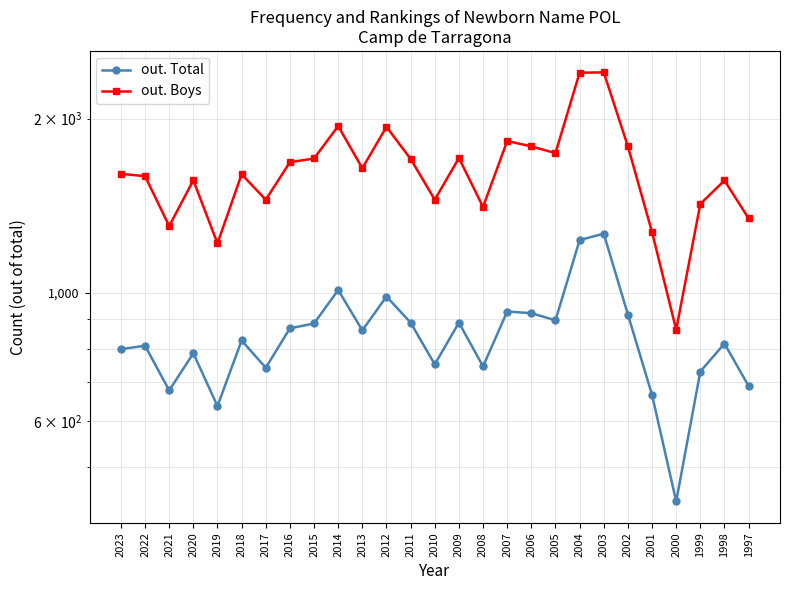

Reading left to right, what are all the values shown in this chart?

out. Total: 799	810	678	786	637	827	742	868	885	1011	861	985	888	752	888	746	928	922	896	1233	1265	917	666	436	731	817	690
out. Boys: 1605	1590	1304	1564	1217	1602	1448	1681	1706	1941	1641	1935	1703	1448	1709	1407	1829	1790	1743	2400	2403	1790	1273	863	1424	1563	1344